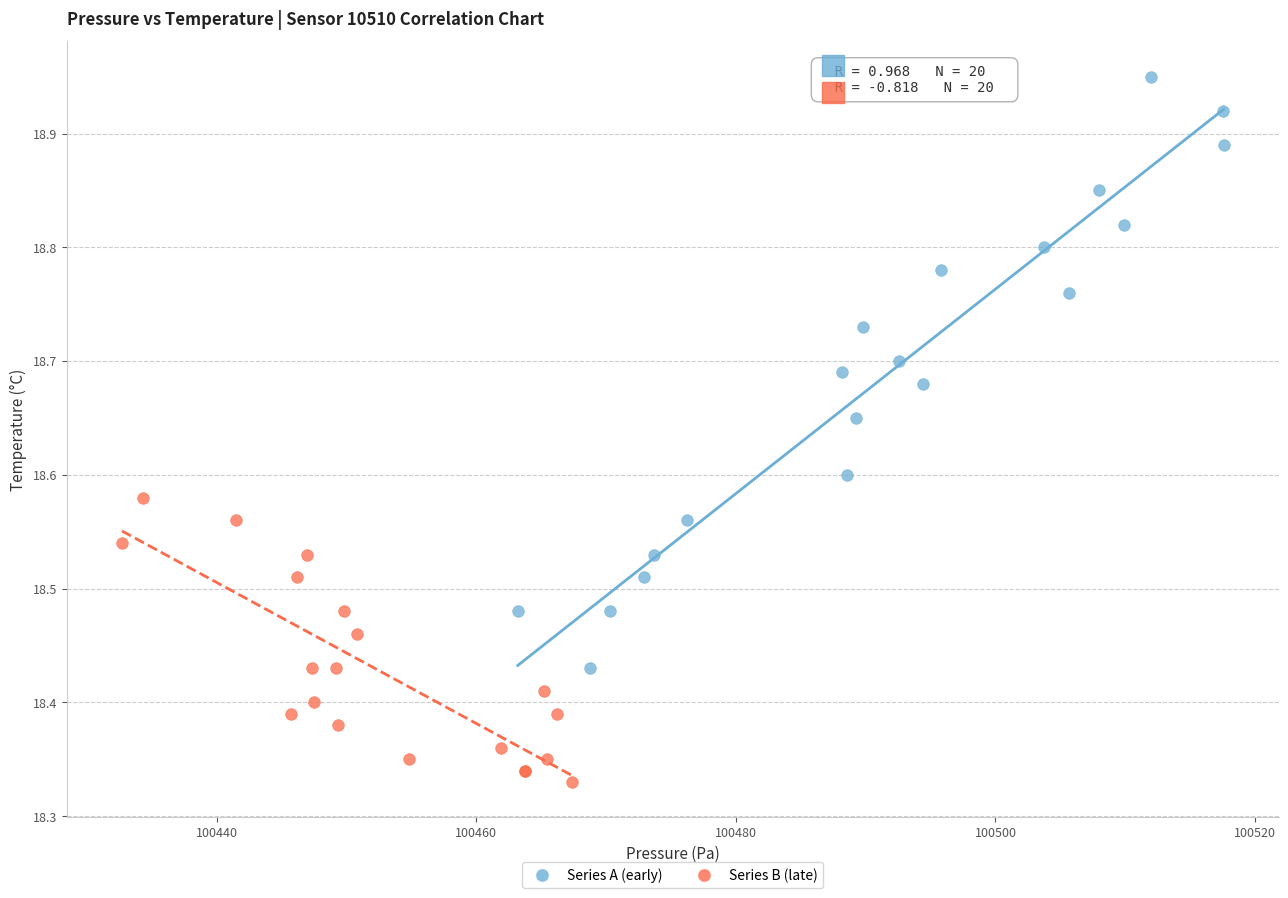

What are all the series names shown in the legend?

Series A (early), Series B (late)